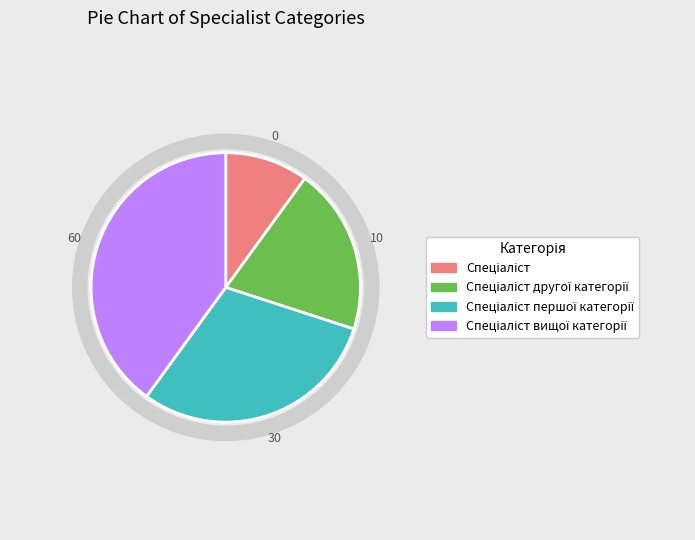

What portion of the pie excludes Спеціаліст першої категорії?

70.0%